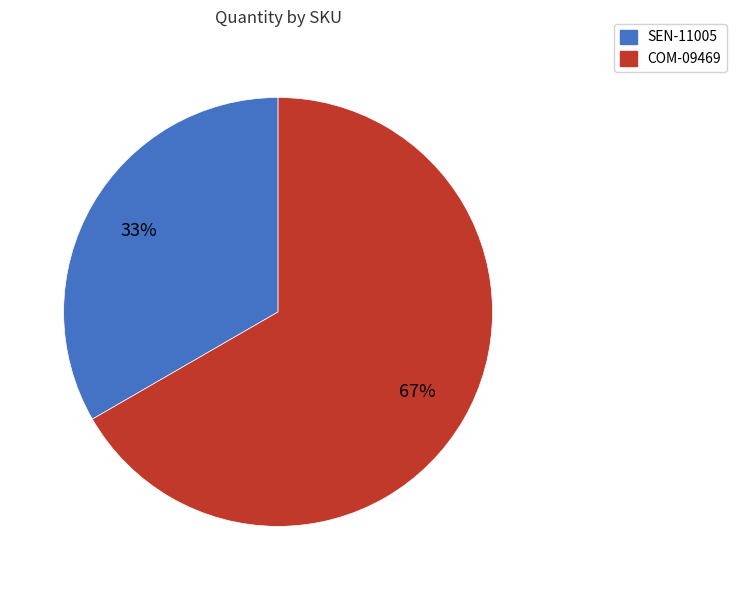

Is the sum of COM-09469 and SEN-11005 greater than half?

Yes